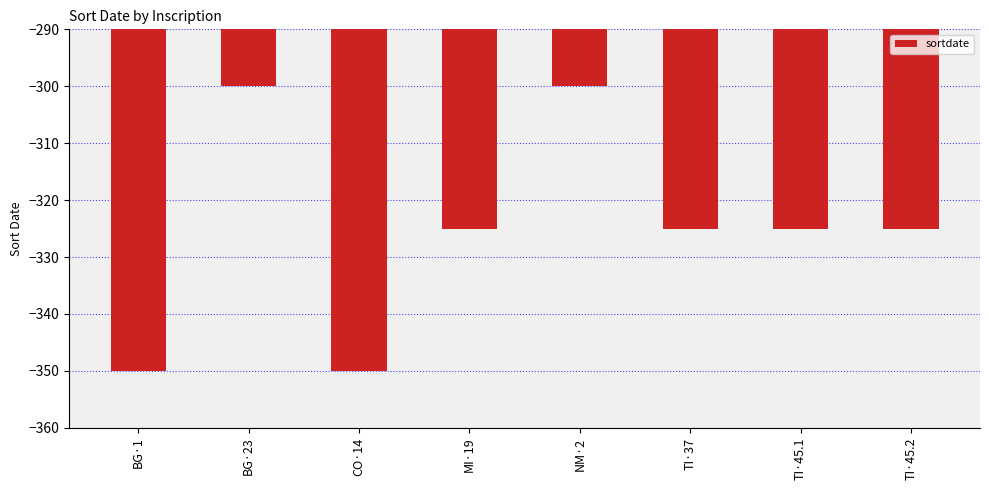

What is the label of the 1st bar from the left?

BG·1